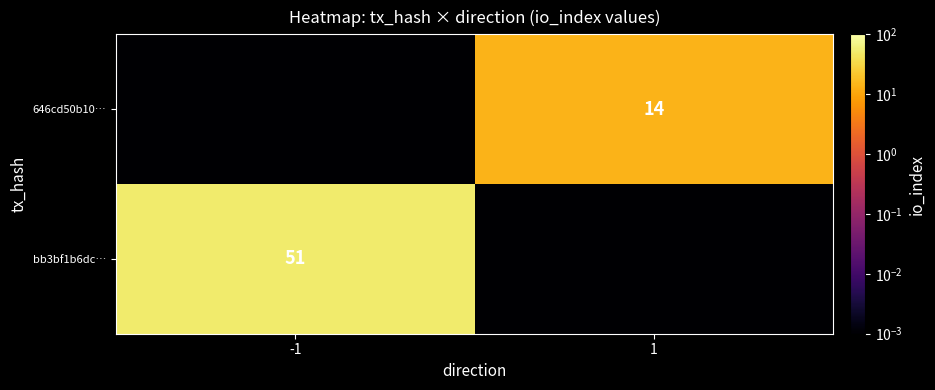

Is it true that 646cd50b10… equals 14.0 at 1?

True